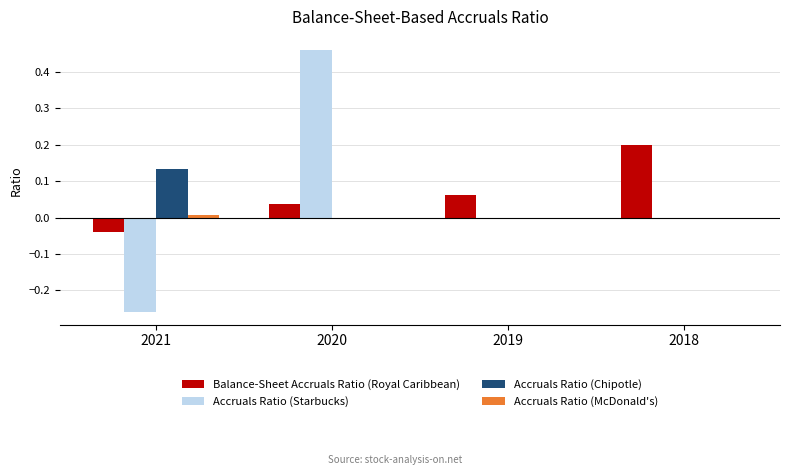

Is the value of Accruals Ratio (Starbucks) at 2020 greater than the value of Accruals Ratio (Chipotle) at 2021?

Yes